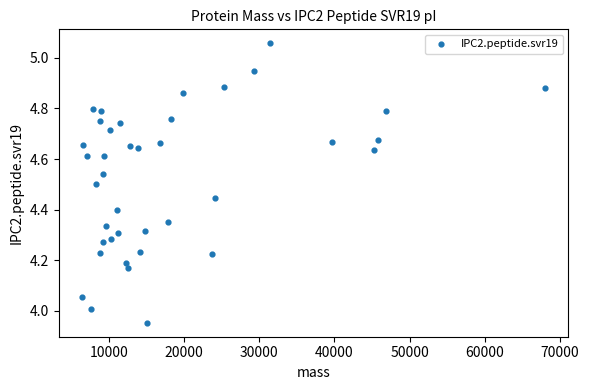

What is the range of Y values (max minus min)?

1.1